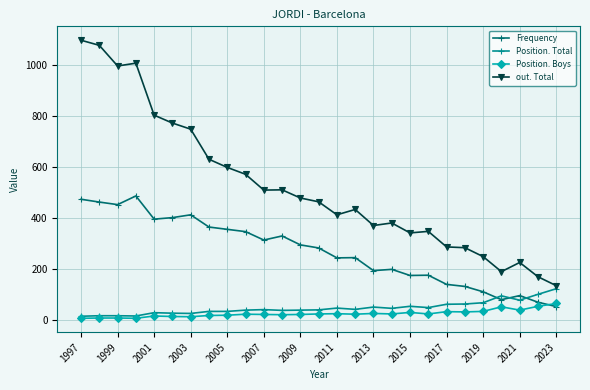

How many distinct data groups are displayed?

4